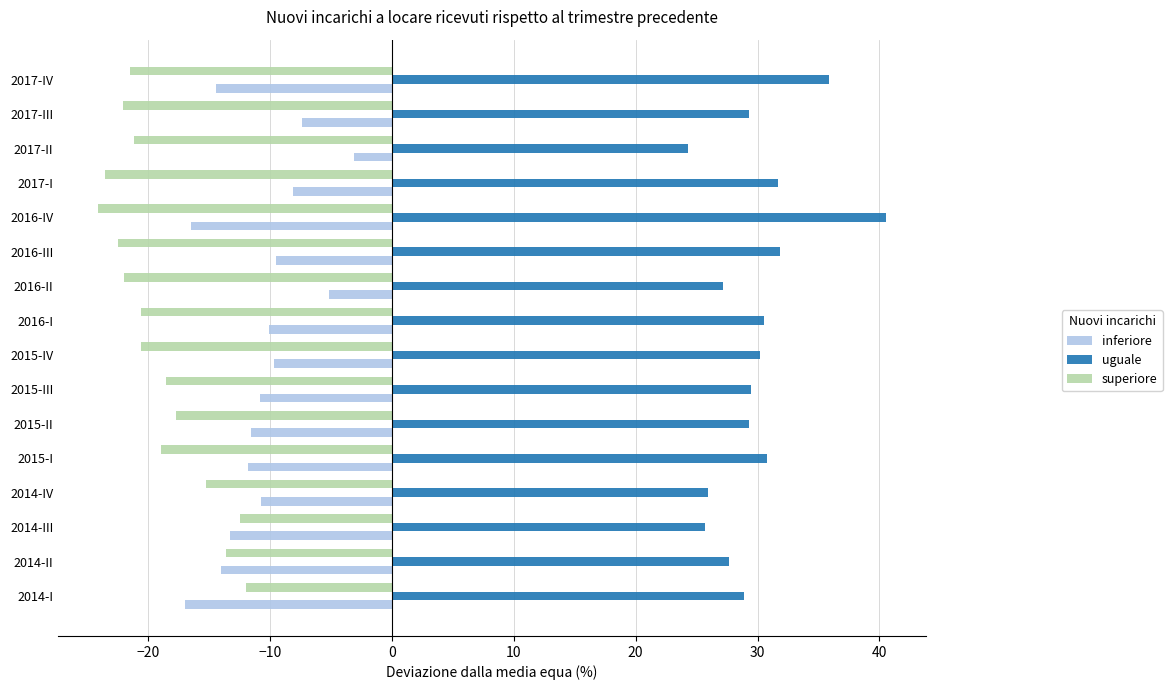

What is the difference between the highest and lowest values at 2015-I?

49.7